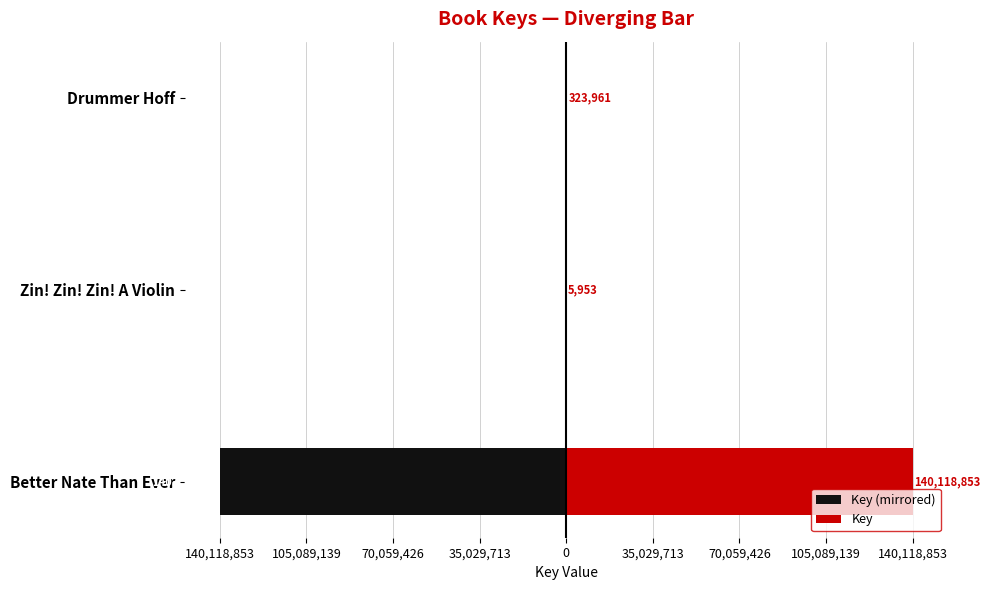

What is the difference between the maximum and second lowest values in the Key series?

139794892